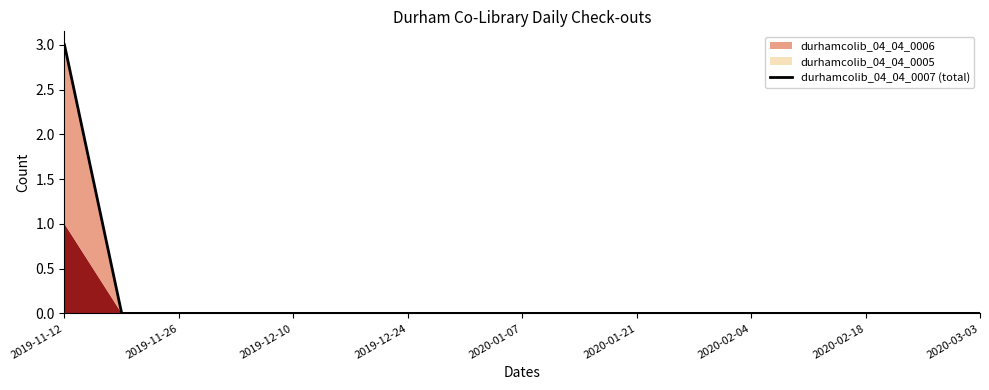

Reading left to right, what are all the values shown in this chart?

3	0	0	0	0	0	0	0	0	0	0	0	0	0	0	0	0